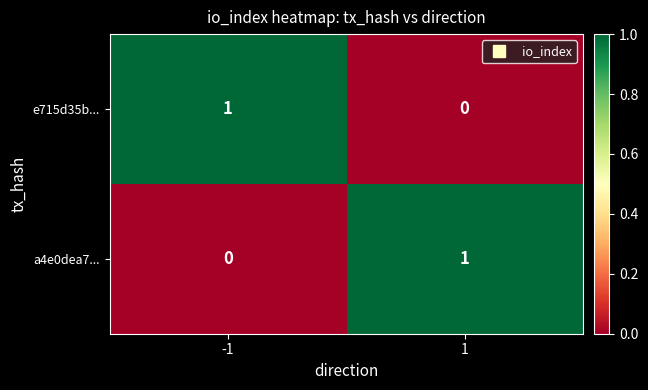

True or false: a4e0dea7... has a value of 0 at -1.

True